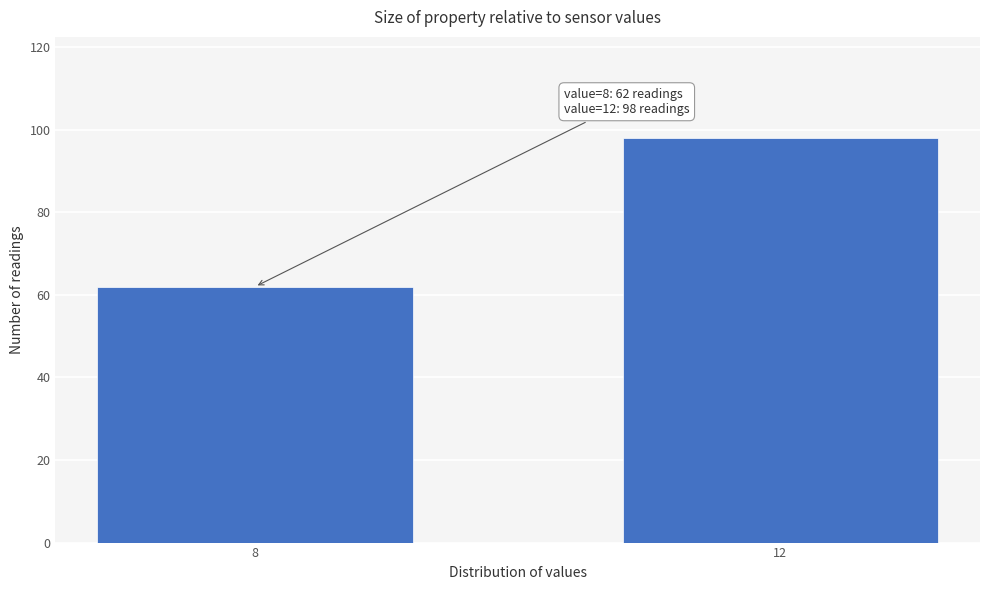

Reading left to right, extract all data points from this chart.

8=62	12=98